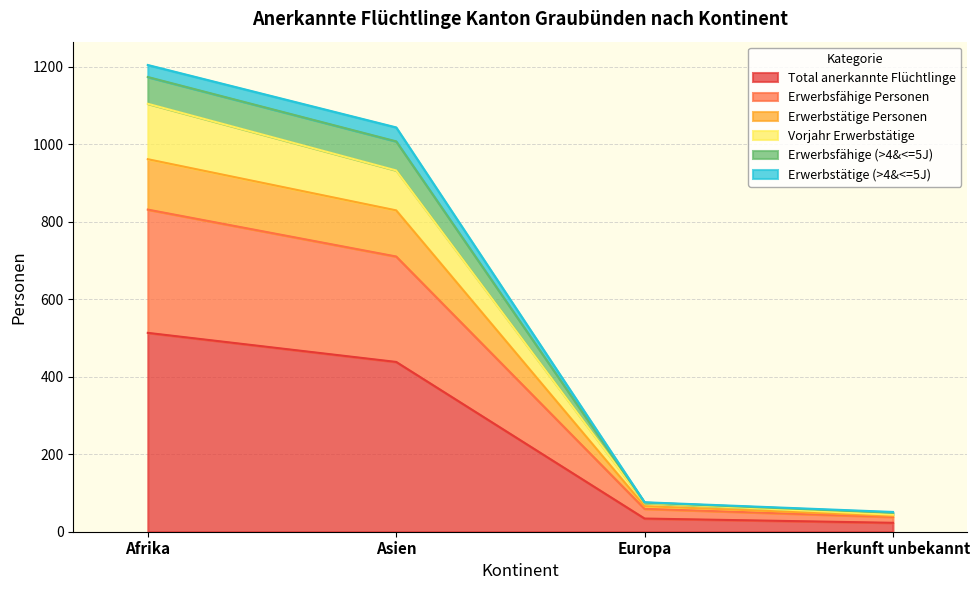

Does the chart have visible grid lines?

Yes